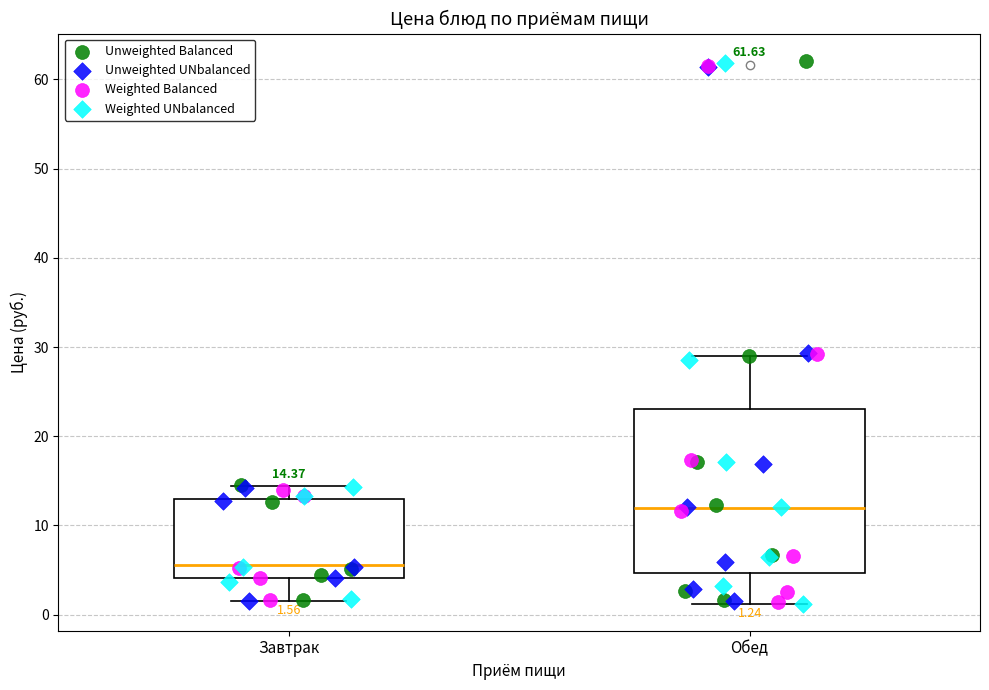

Which box's median line is the lowest?

Завтрак